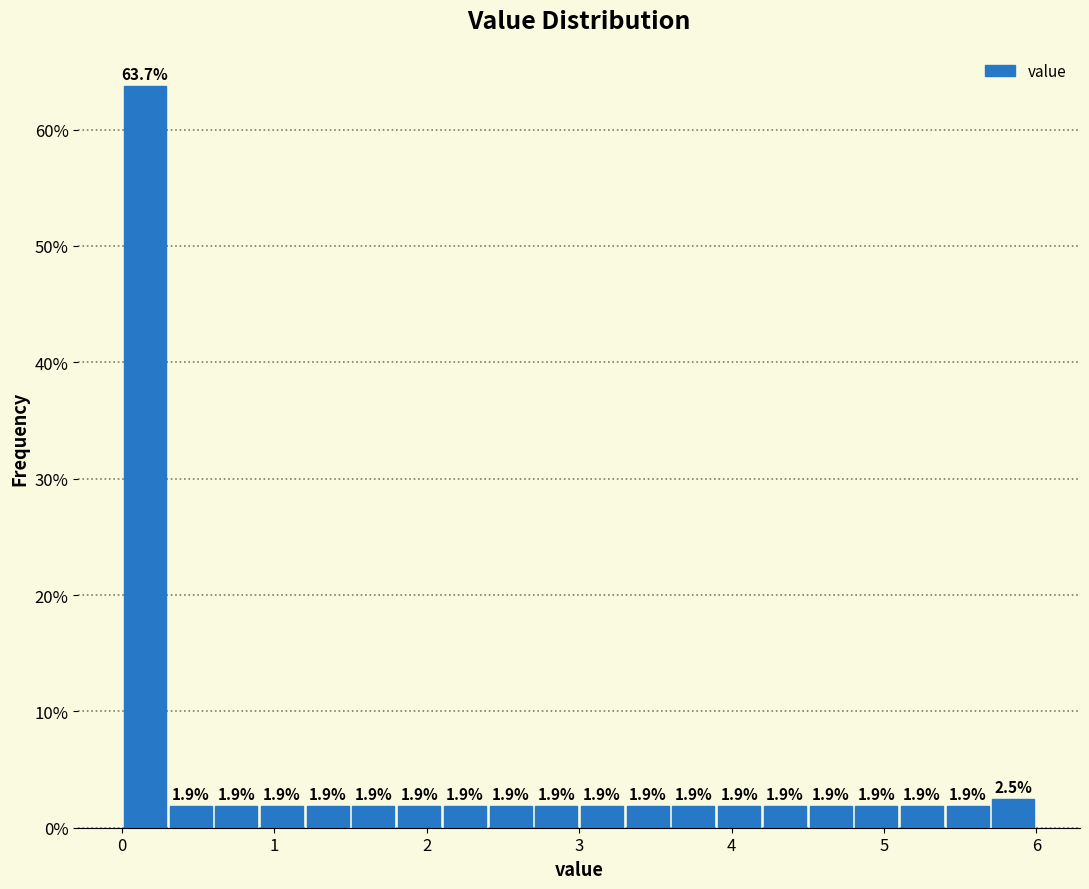

Read against the x-axis, roughly where is the centre of the tallest bar?

0.2